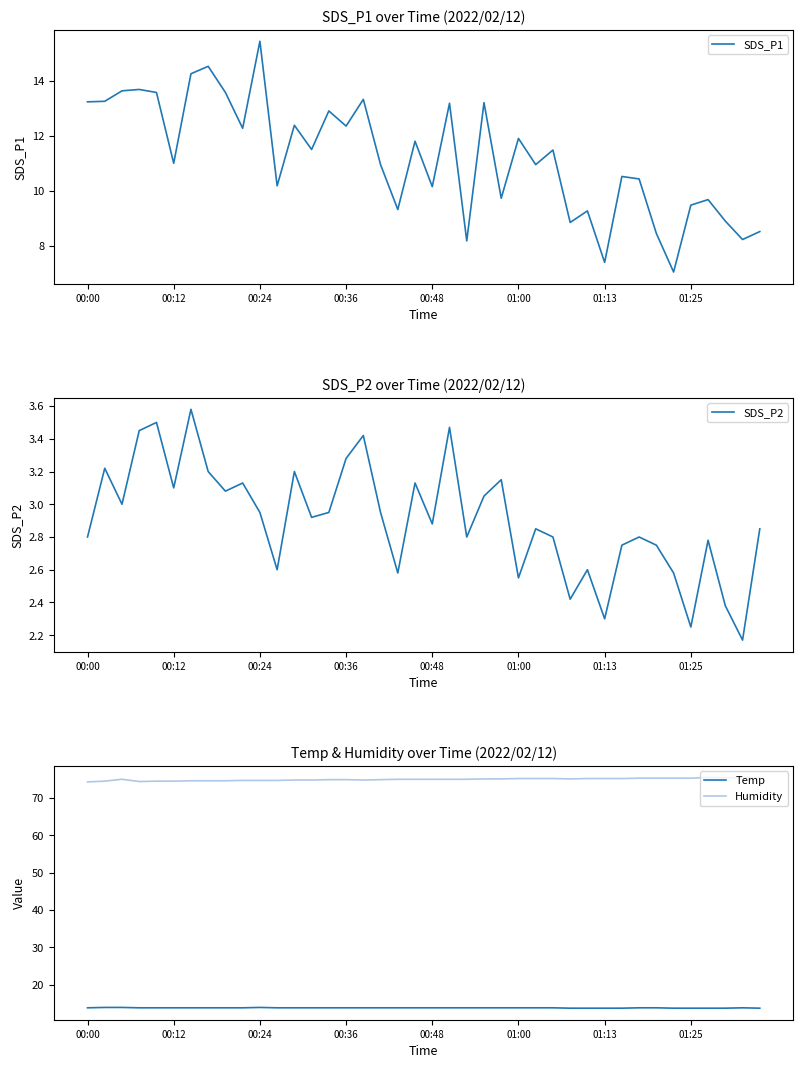

Between 37 and 13, which is larger?

13